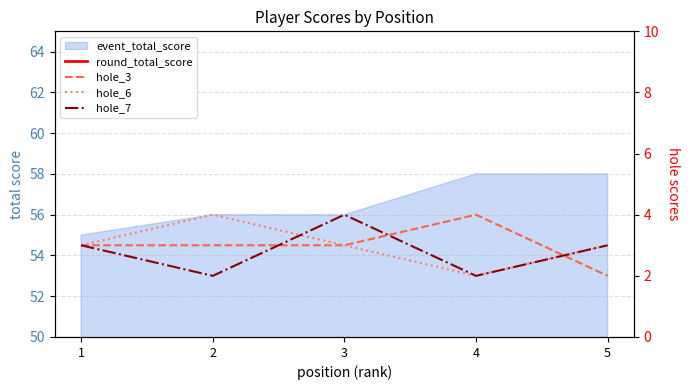

Rank the series at 2 from highest to lowest value.

round_total_score, hole_6, hole_3, hole_7